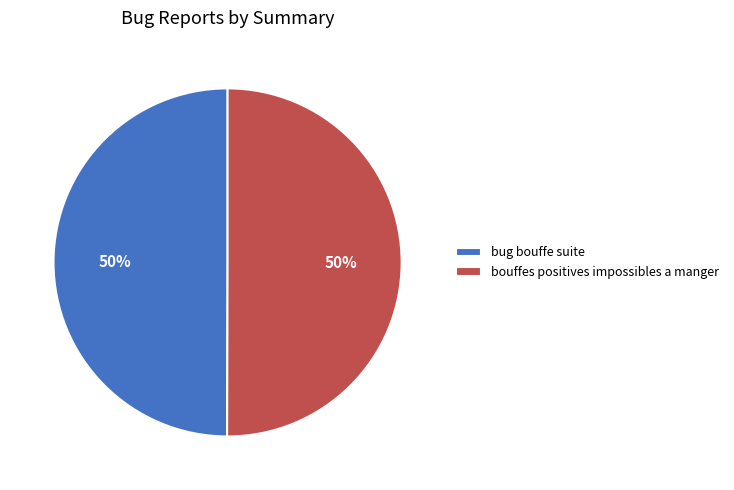

Is the sum of bouffes positives impossibles a manger and bug bouffe suite greater than half?

Yes